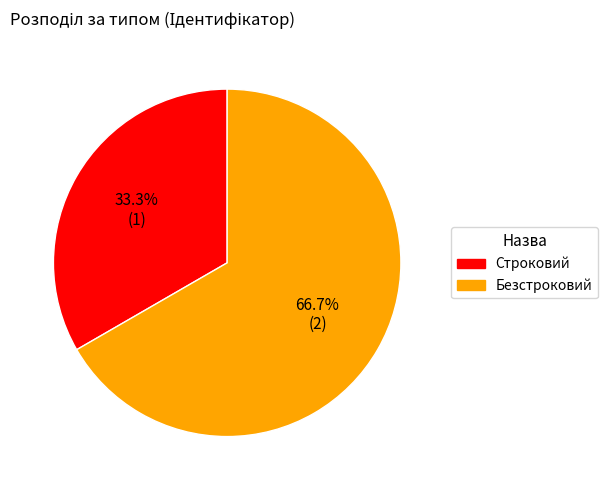

To the nearest percent, what portion does Безстроковий represent?

67%